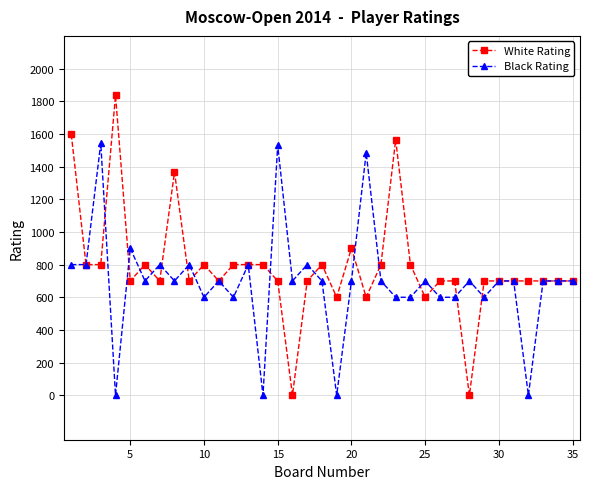

Is this an area chart (filled region under the line)?

No